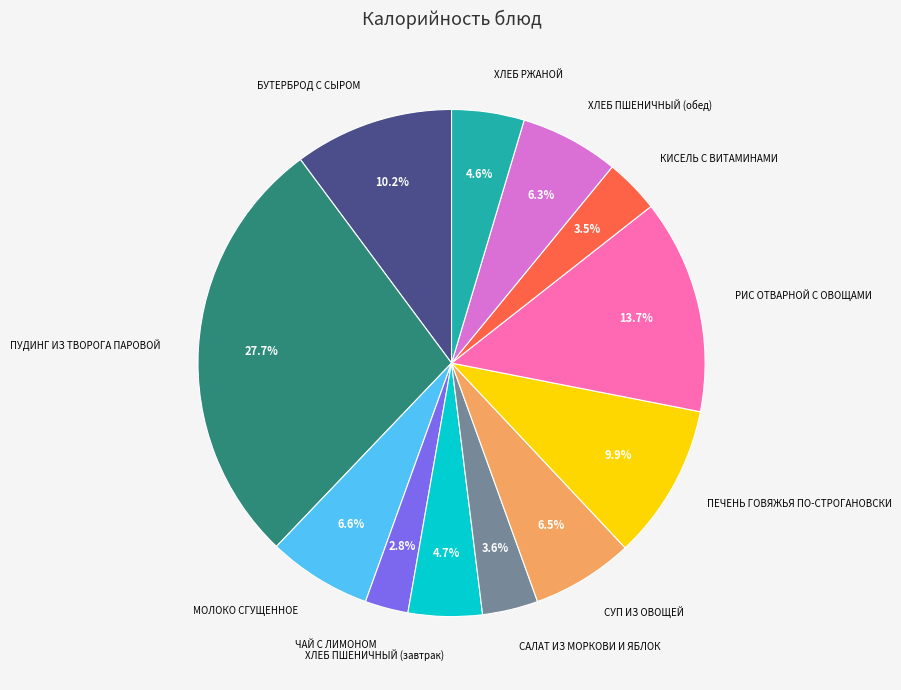

How many segments does this pie chart have?

12